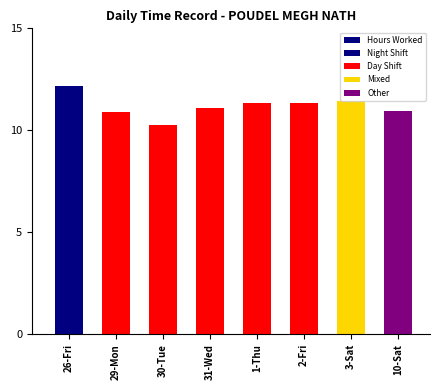

Which category has the highest value across all series?

26-Fri